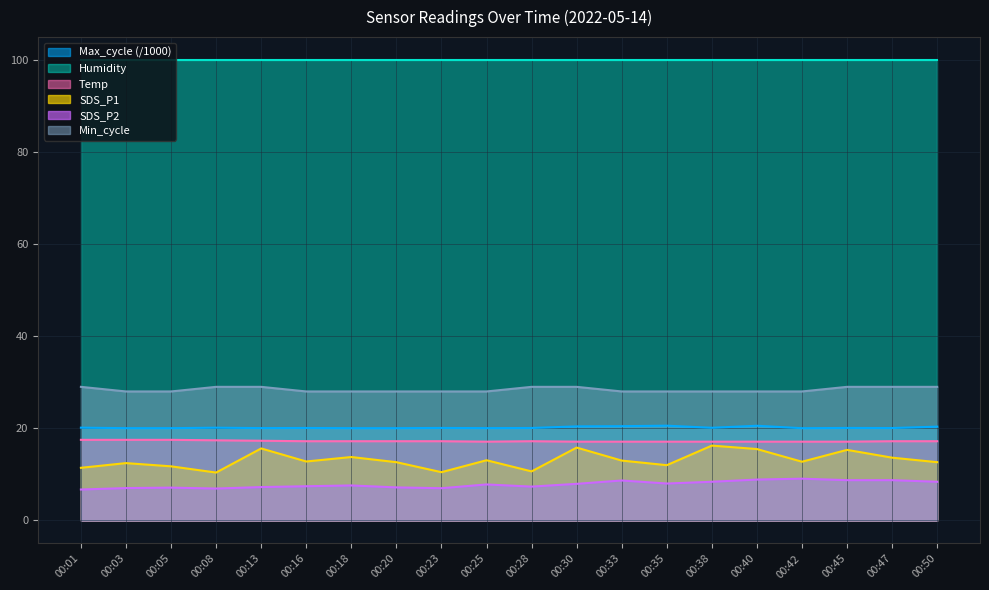

Between 00:47 and 00:33, which is larger?

00:47